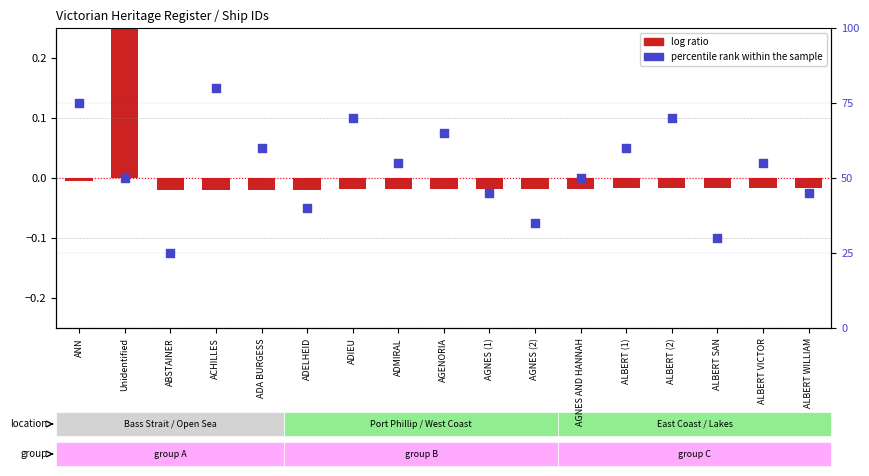

At how many categories does at least one series exceed 44?

13